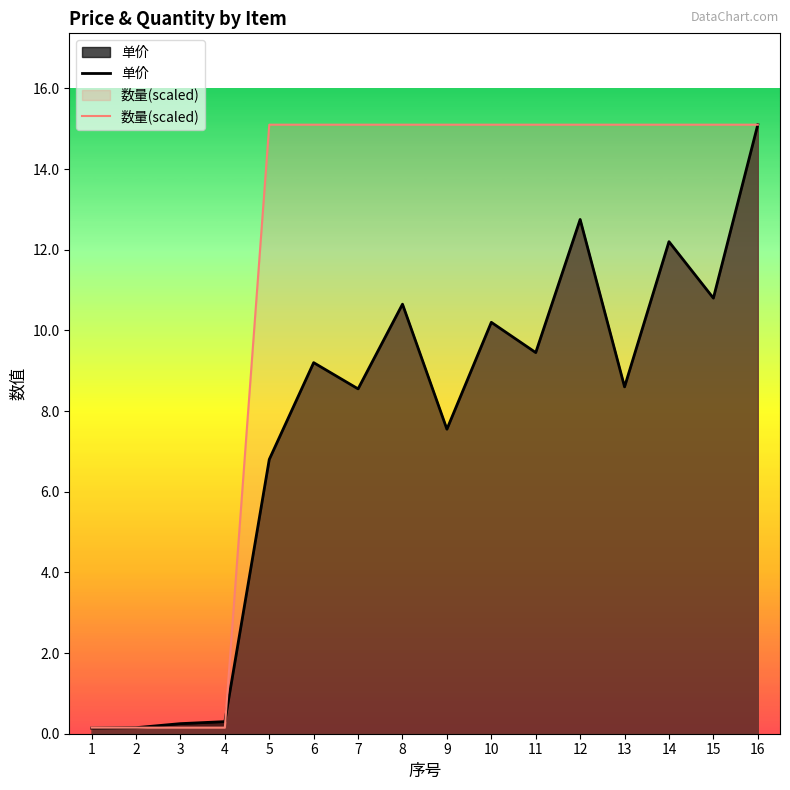

What is the value of the 单价 point at the 1st from the left?

0.1